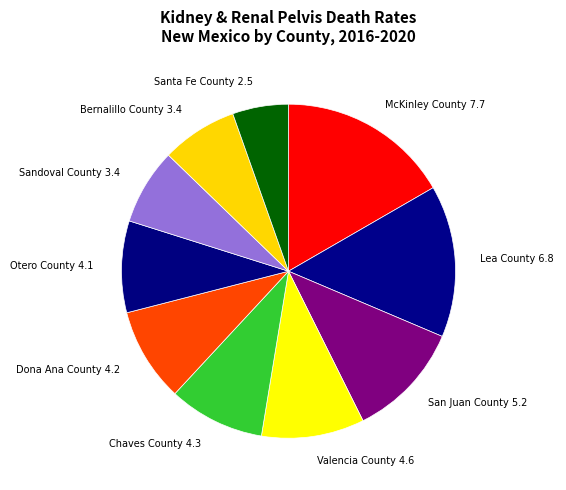

Is it true that Bernalillo County 3.4 is 7% of the pie?

True